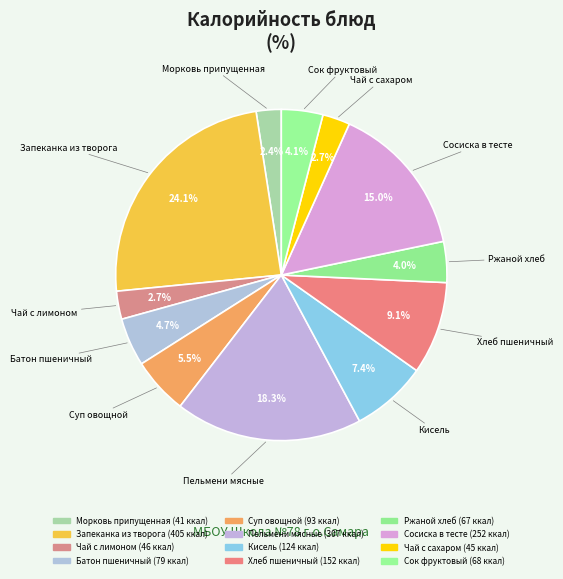

Does any single category account for the majority?

No